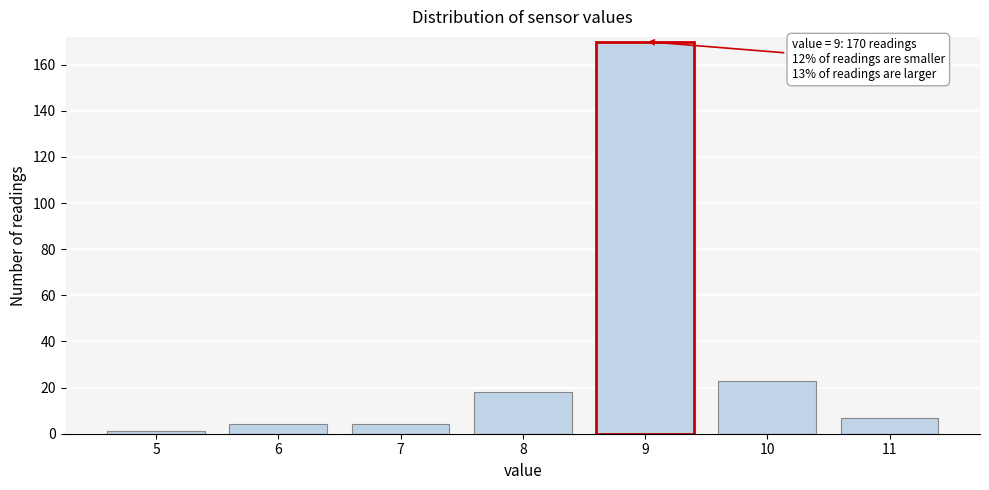

Reading right to left, what are all the values shown in this chart?

7	23	170	18	4	4	1